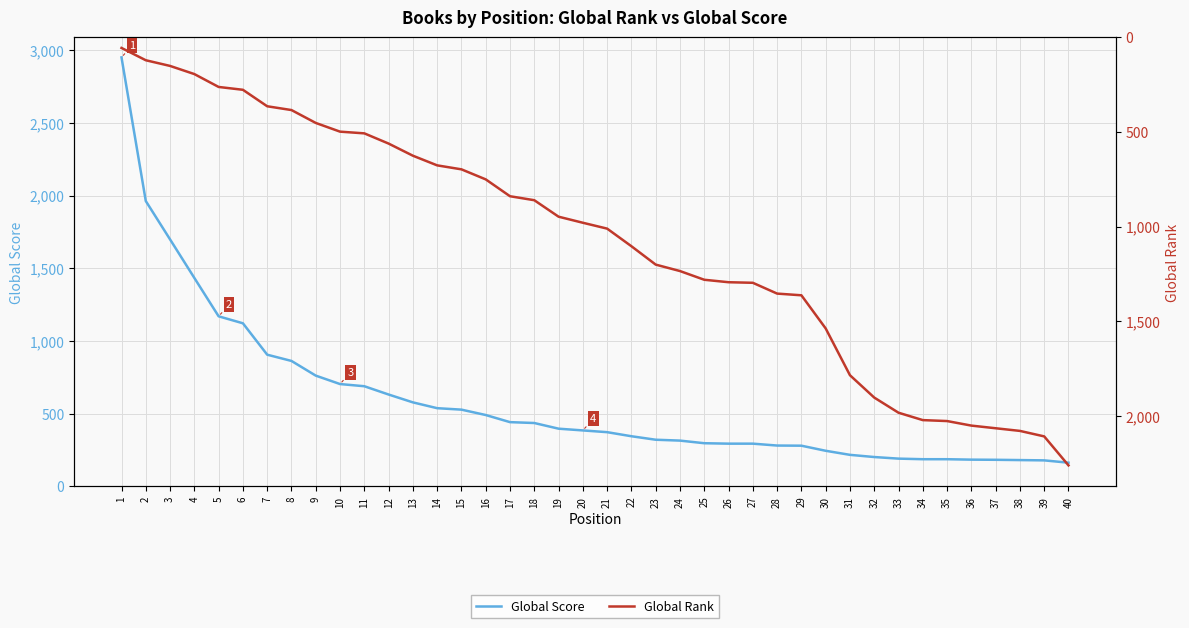

What is the total value across all series at 8?

1247